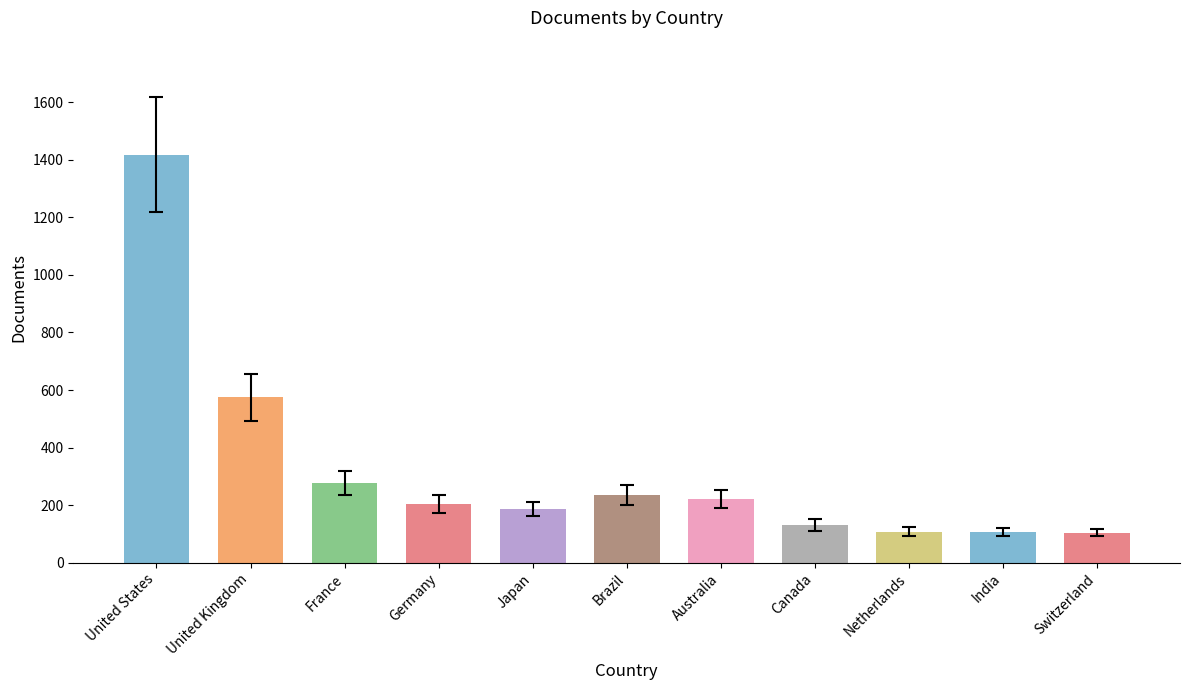

What is the smallest value displayed?

105